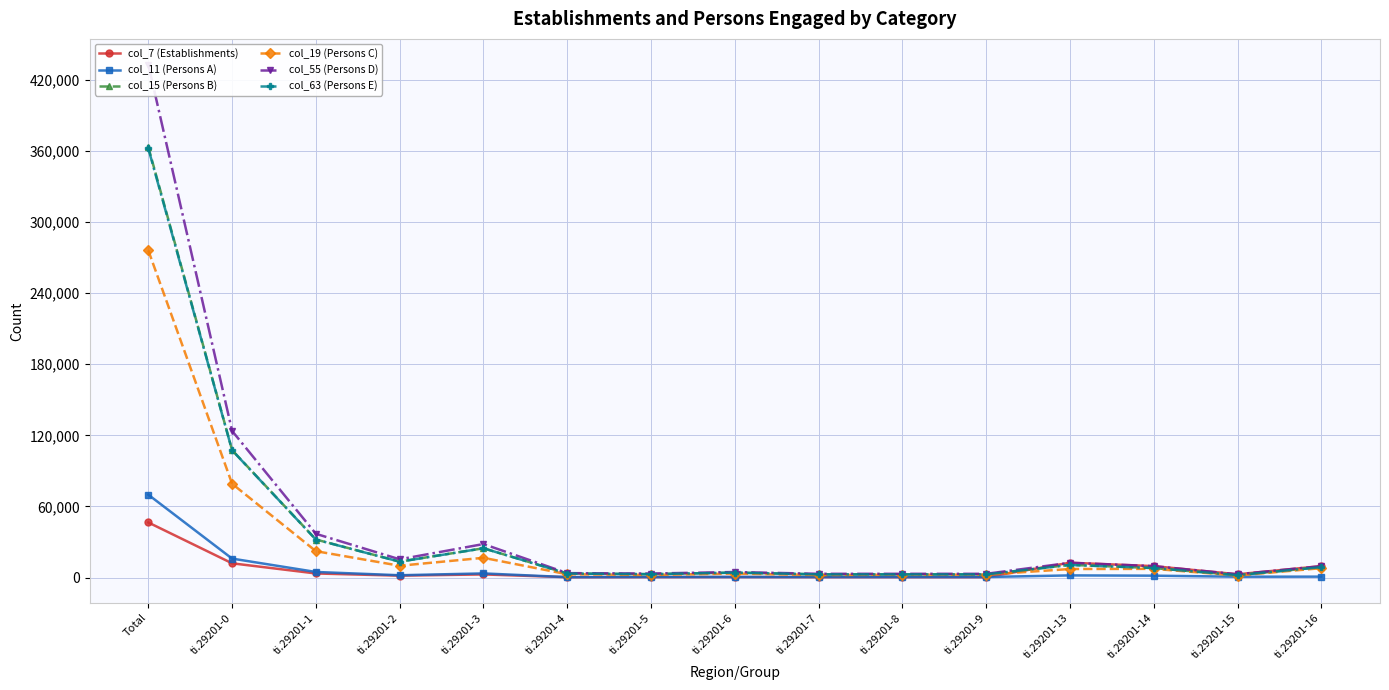

Which series has the widest spread of values?

col_55 (Persons D)